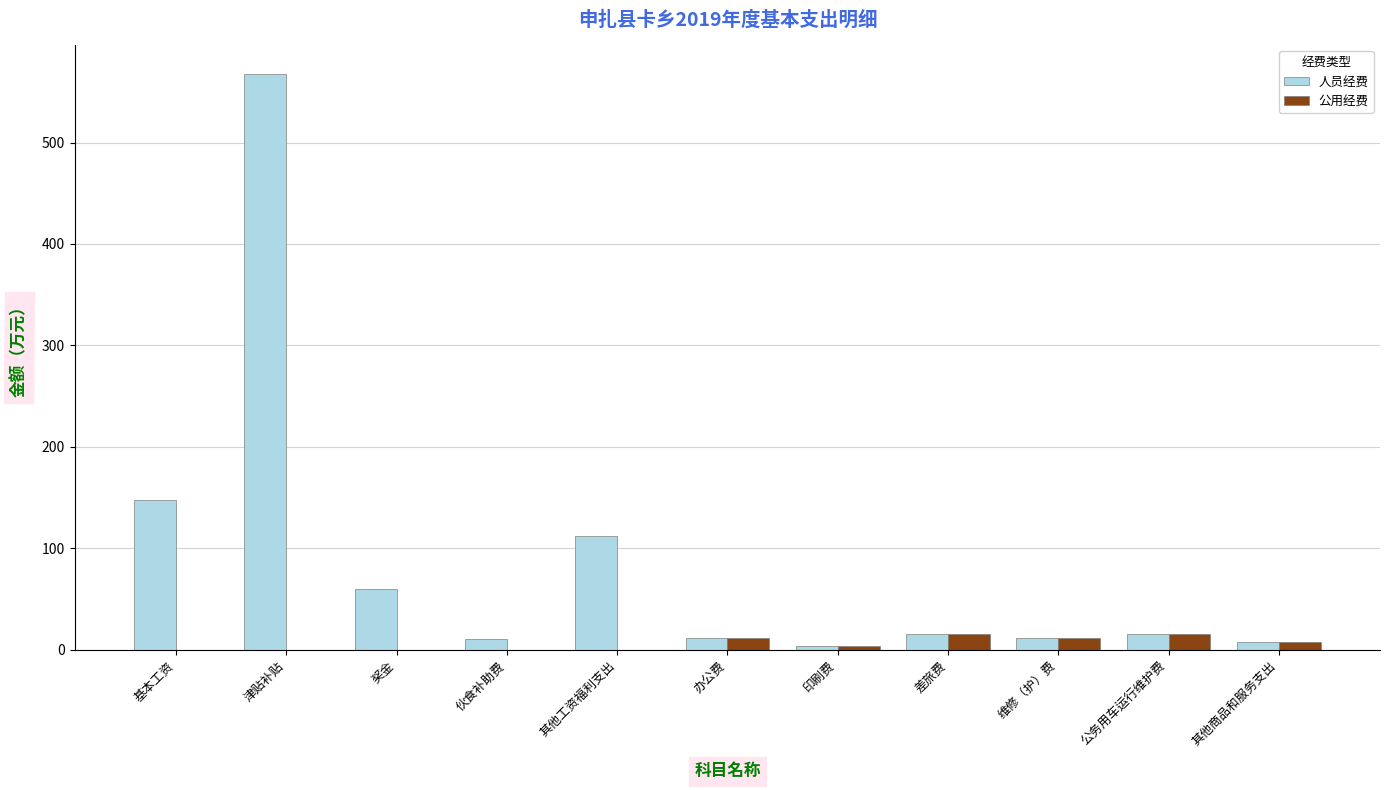

What is the sum of all 人员经费 values?

960.4